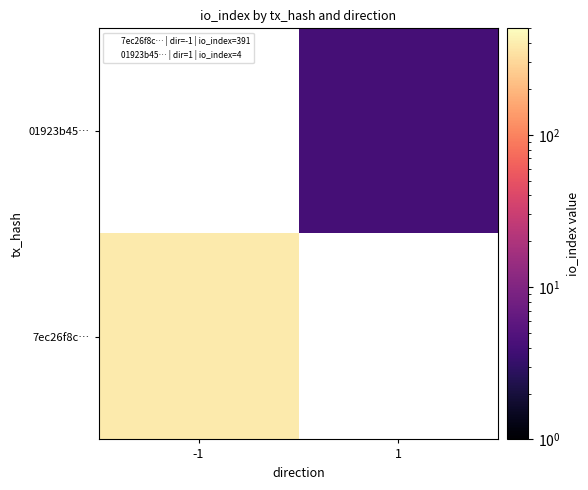

Which category has the lowest value in the 7ec26f8c… series?

-1